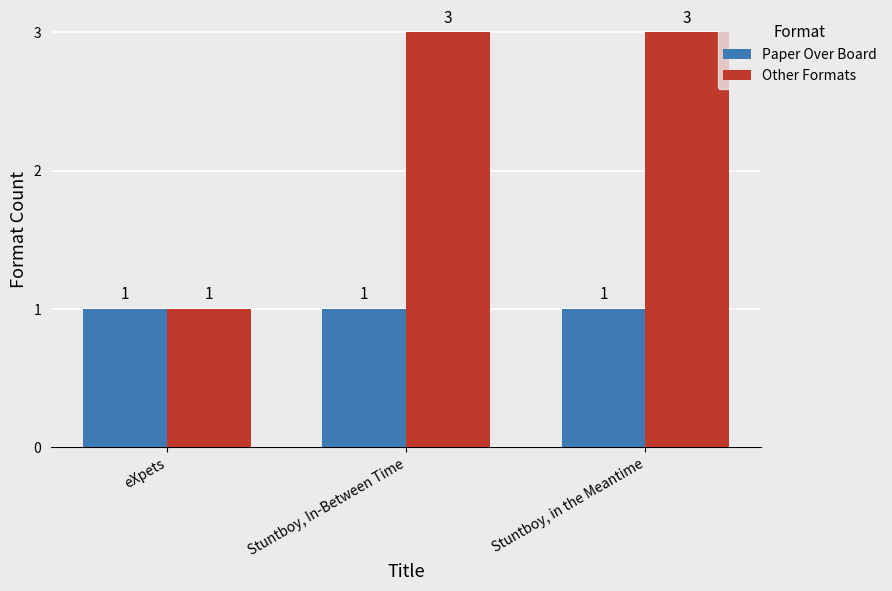

What is the average value of the Other Formats series?

2